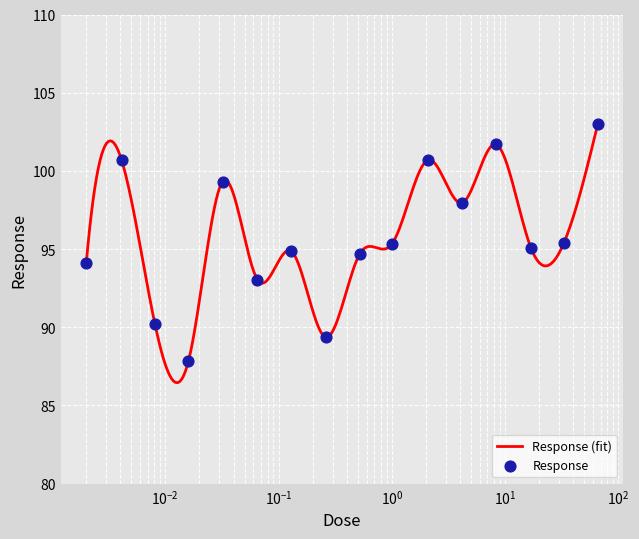

What is the ratio of the value at 0.016 to the value at 8.3?

0.9